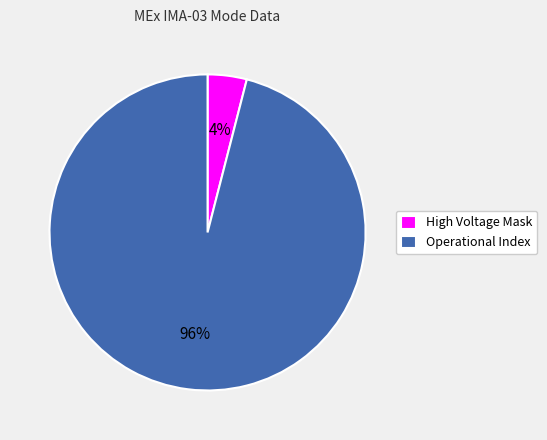

What percentage is the High Voltage Mask slice, to the nearest percent?

4%